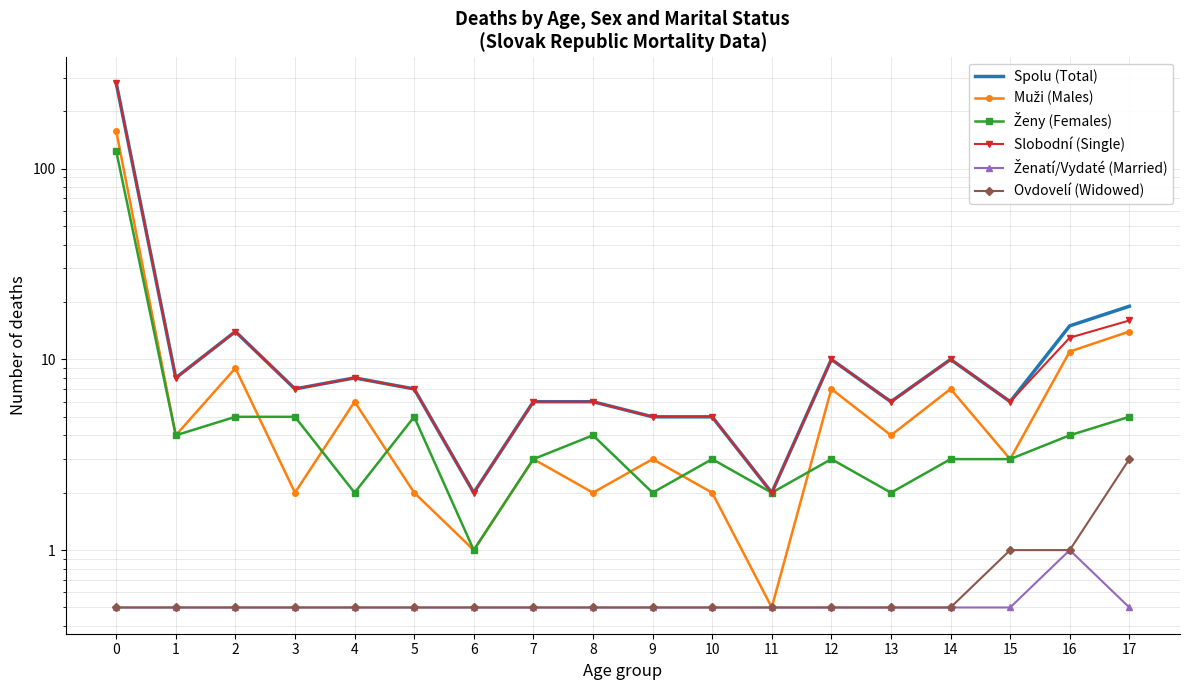

Between 10 and 2, which is larger?

2